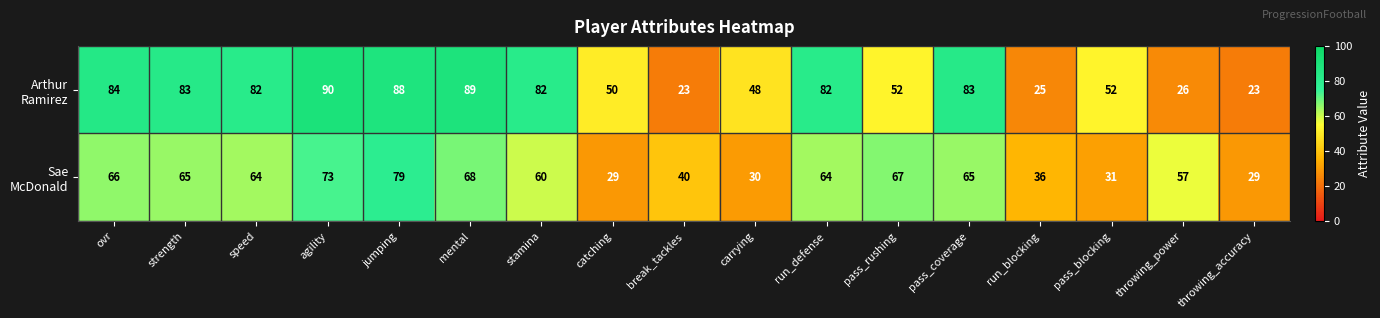

What is the total value across all series at throwing_accuracy?

52